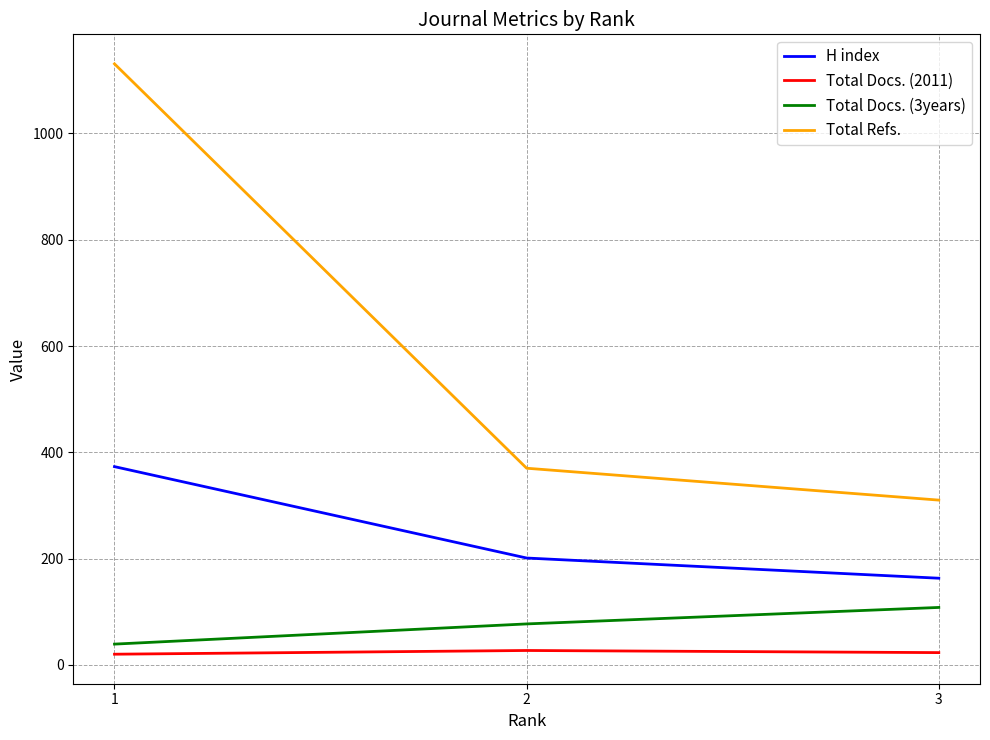

At which label is Total Docs. (3years) closest to 73?

2